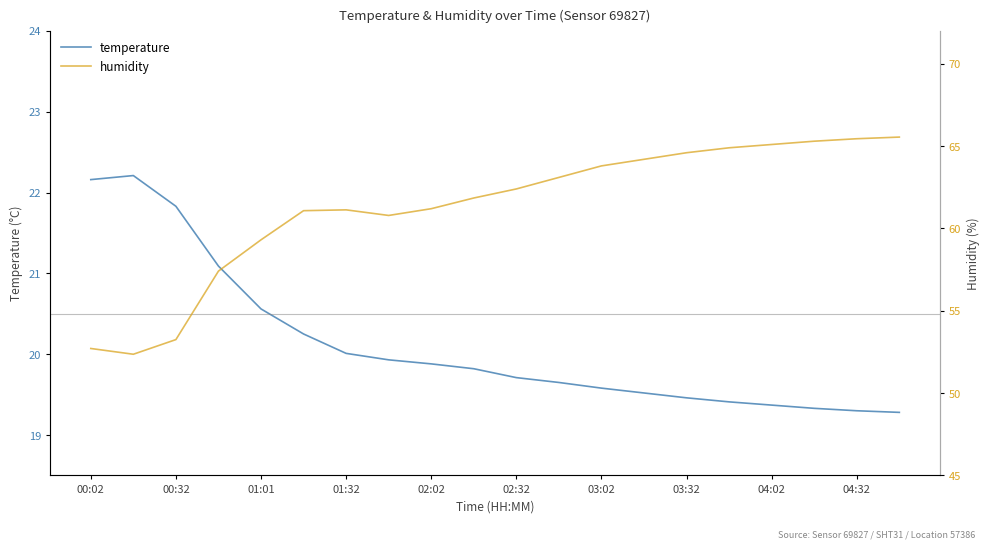

Which series has the largest range (max minus min)?

humidity